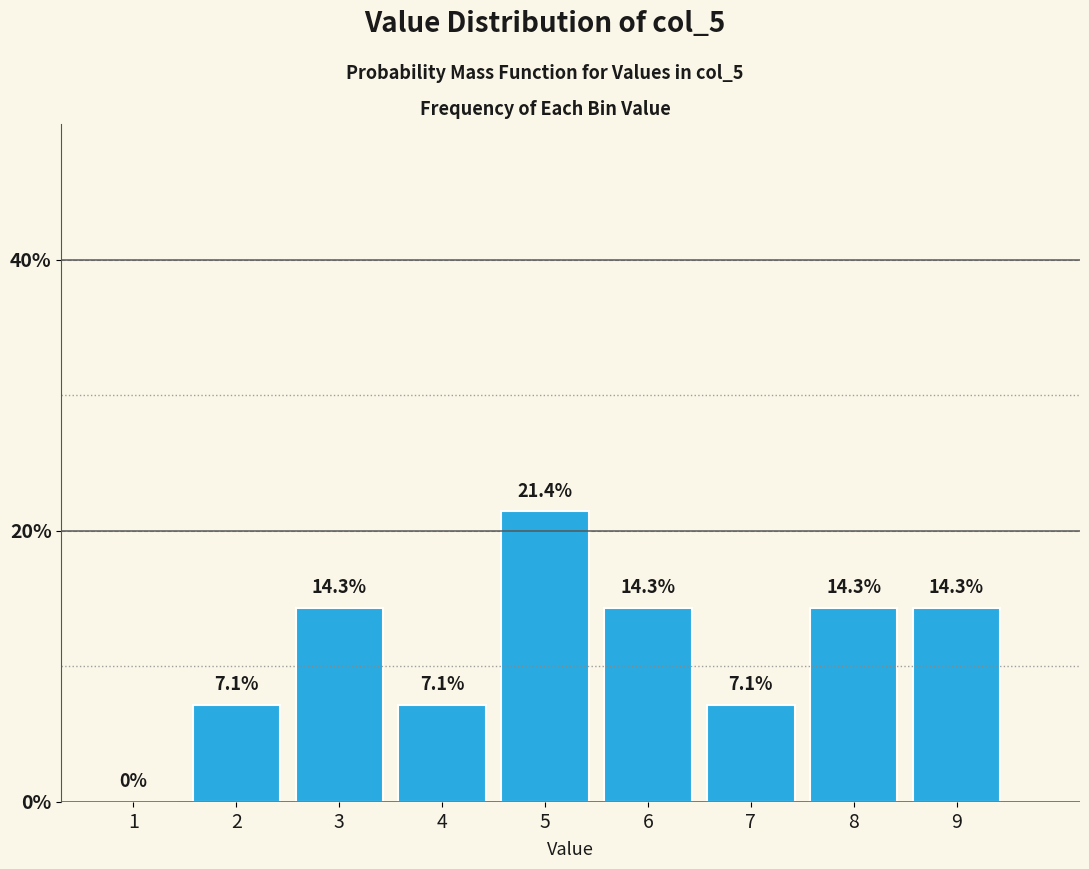

Reading right to left, transcribe all the data shown in this chart.

9=14.3	8=14.3	7=7.1	6=14.3	5=21.4	4=7.1	3=14.3	2=7.1	1=0.0